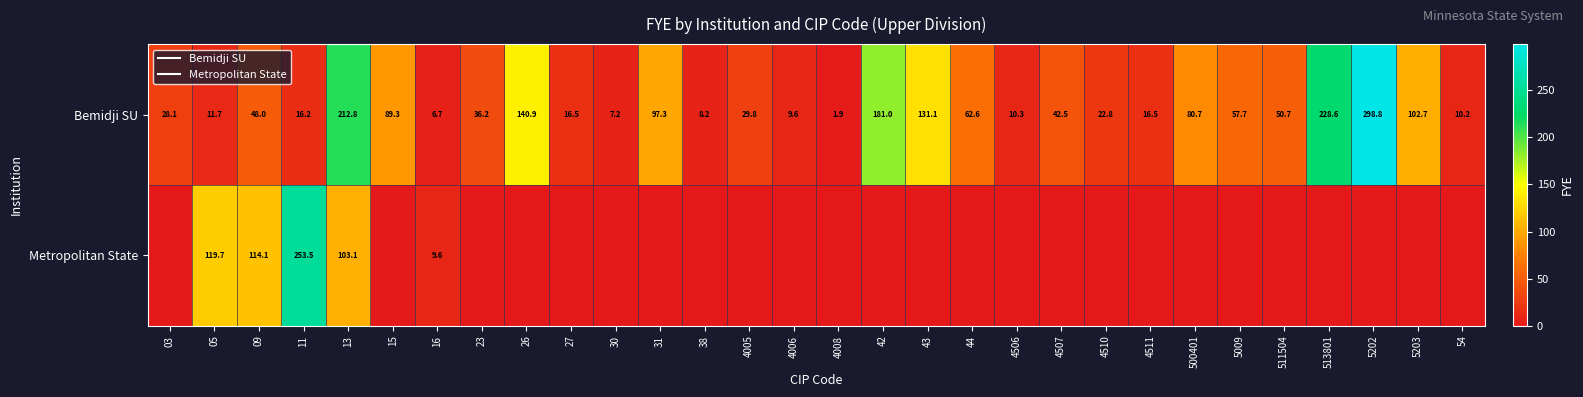

What value does the Bemidji SU series have at 4507?

42.5